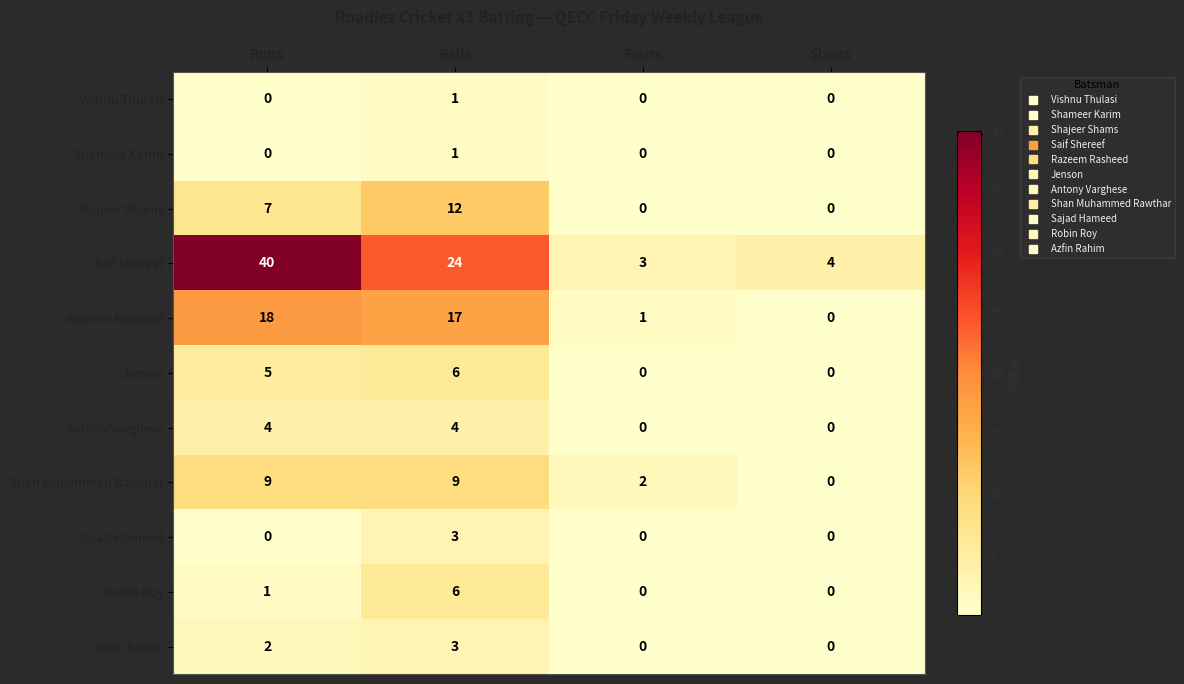

What is the highest value of the Jenson series?

6